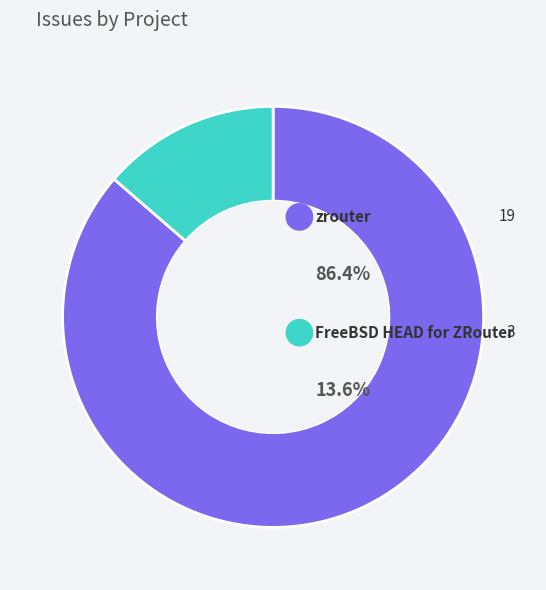

Count the number of slices in the pie.

2